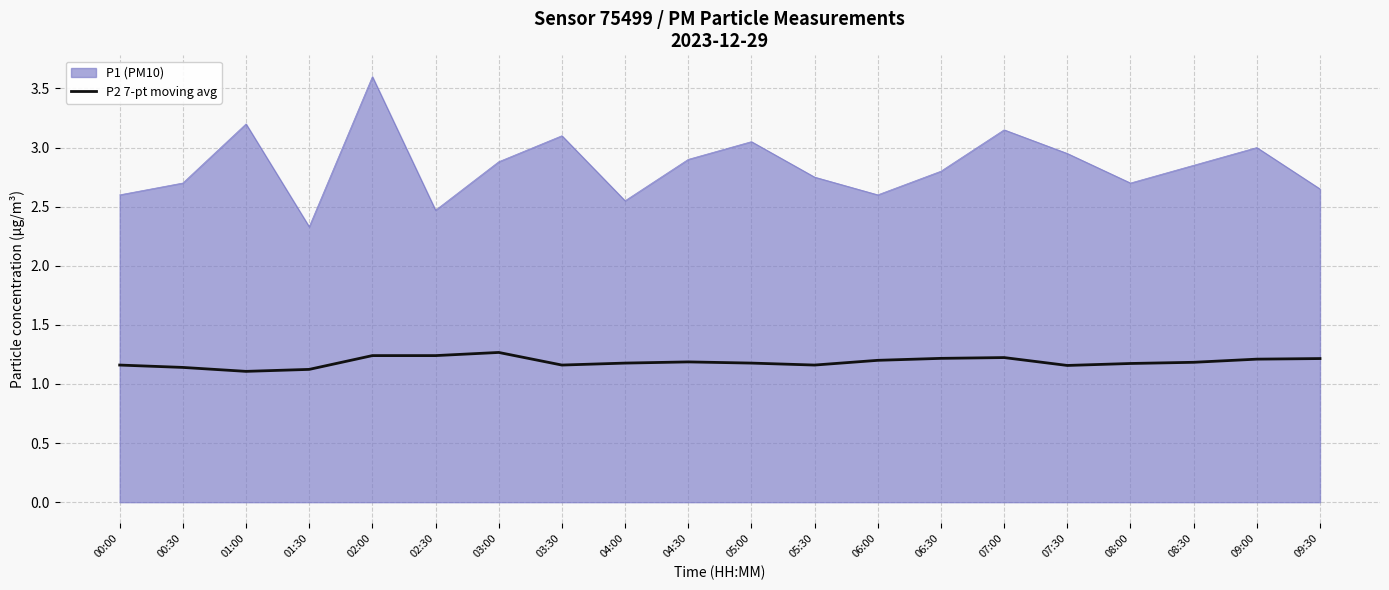

Where is P1 (PM10) nearest to the value 2?

01:30